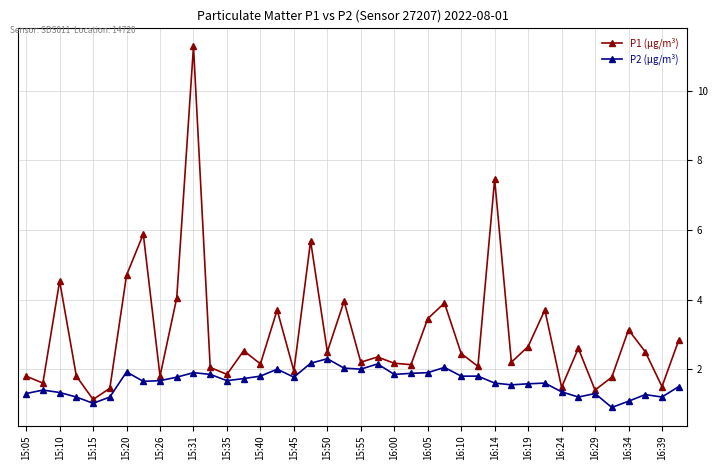

Which series has the widest spread of values?

P1 (µg/m³)